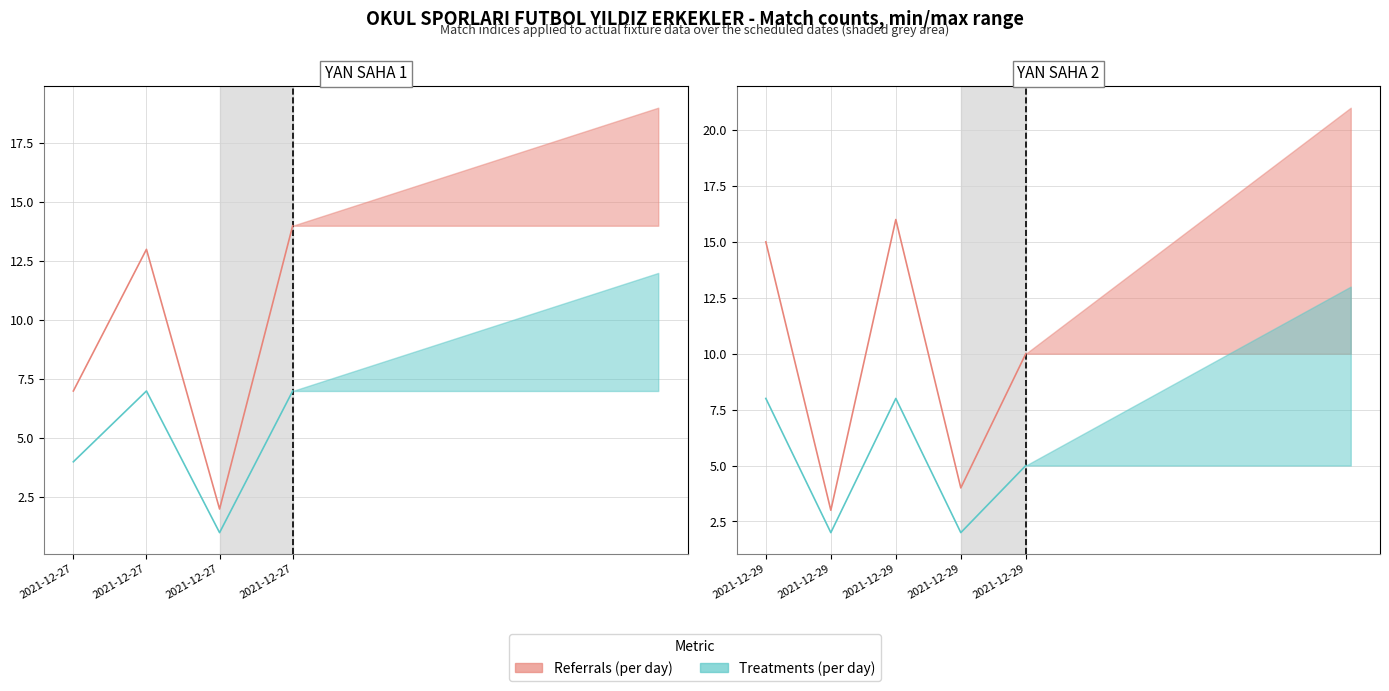

List the series in order of their peak value, lowest first.

Treatments (per day), Referrals (per day)